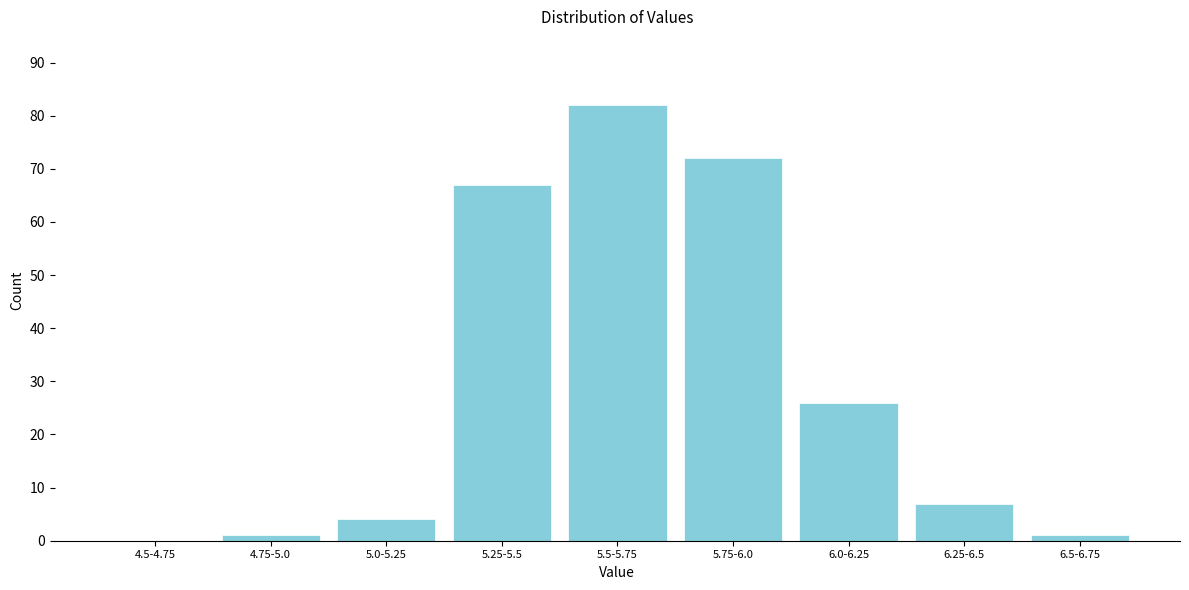

Reading right to left, extract all data points from this chart.

6.5-6.75=1	6.25-6.5=7	6.0-6.25=26	5.75-6.0=72	5.5-5.75=82	5.25-5.5=67	5.0-5.25=4	4.75-5.0=1	4.5-4.75=0